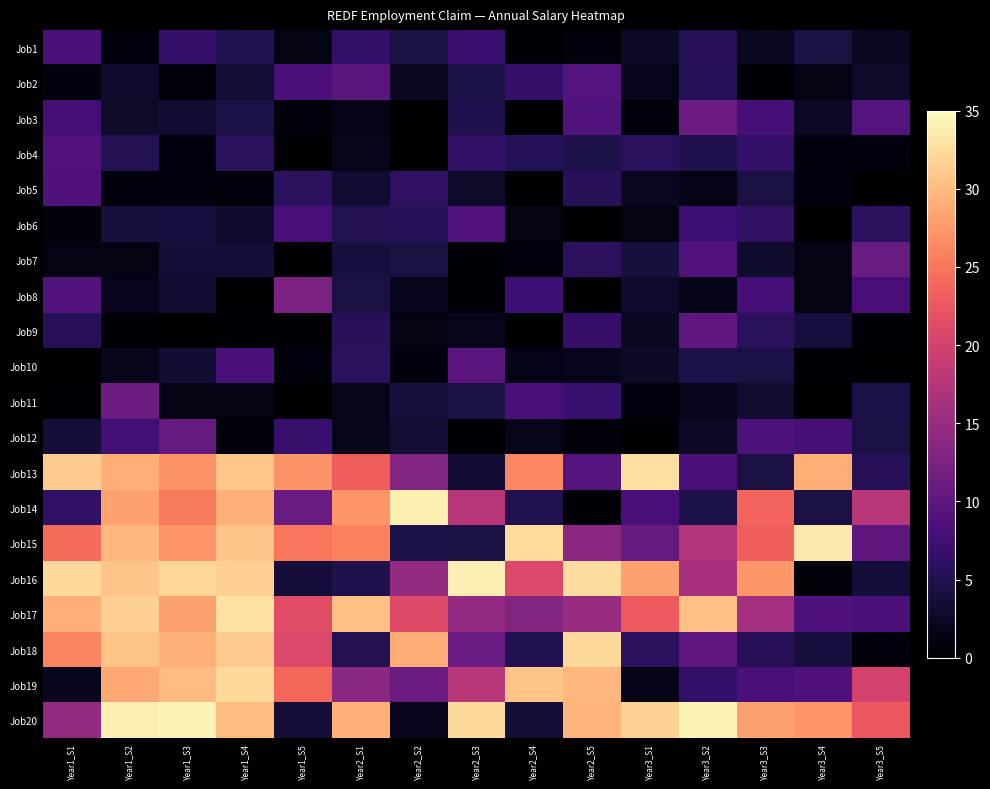

What is the difference between the highest and lowest values at Year2_S1?

28.7